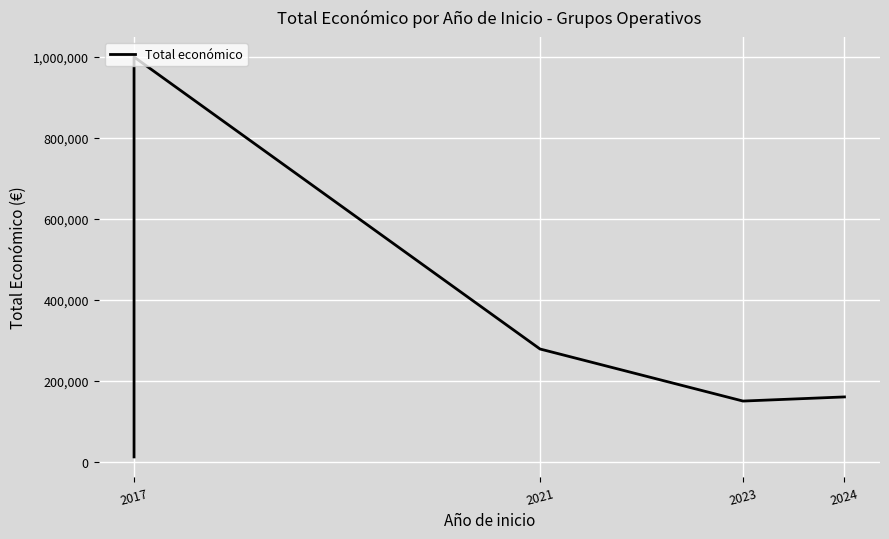

True or false: there are more than 0 points higher than both neighbors.

True